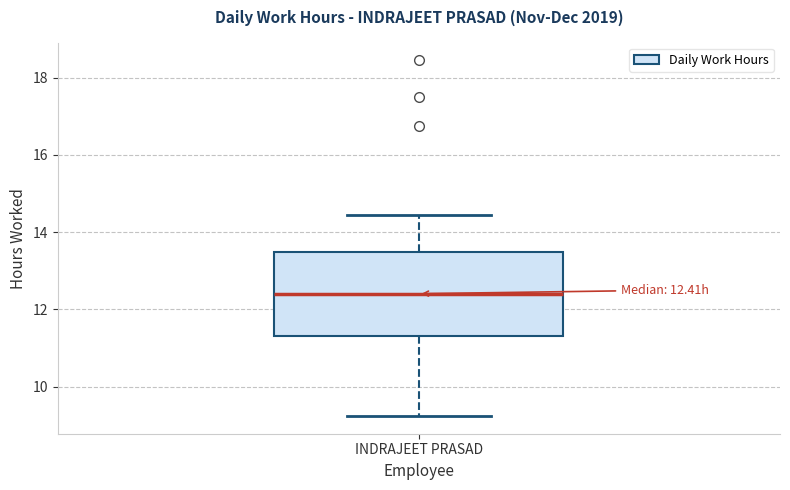

Transcribe this box plot: give where the median line is, the range the box spans, and where the two whiskers end, as read against the y-axis. The values are not printed on the chart, so give them approximately, as read against the axis.

median 12.4, box 11.4 to 13.4, whiskers 9.2 to 14.4